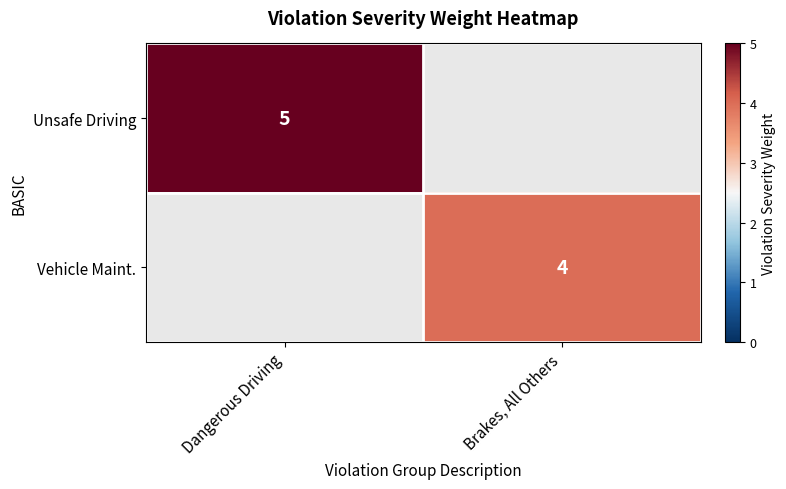

The Vehicle Maint. series shows 1 at Brakes, All Others. True or false?

False